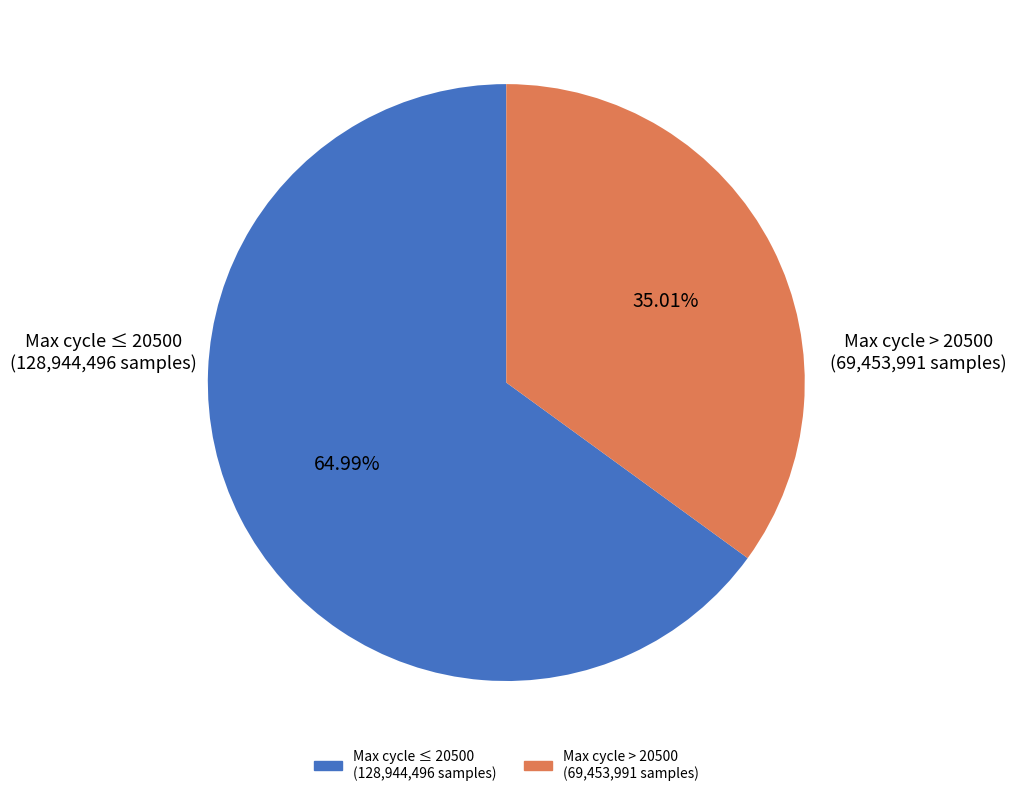

Does any single category account for the majority?

Yes